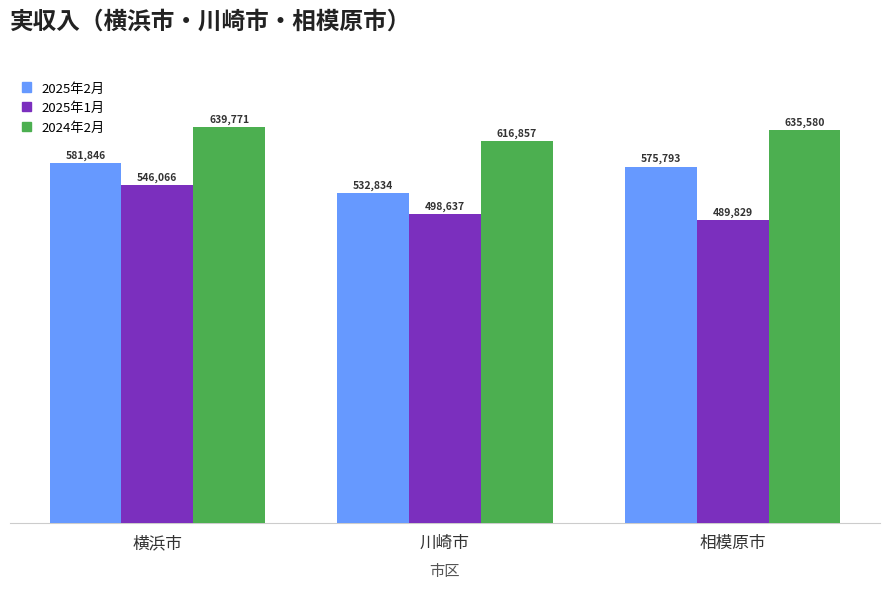

What is the sum of all 2025年2月 values?

1690473